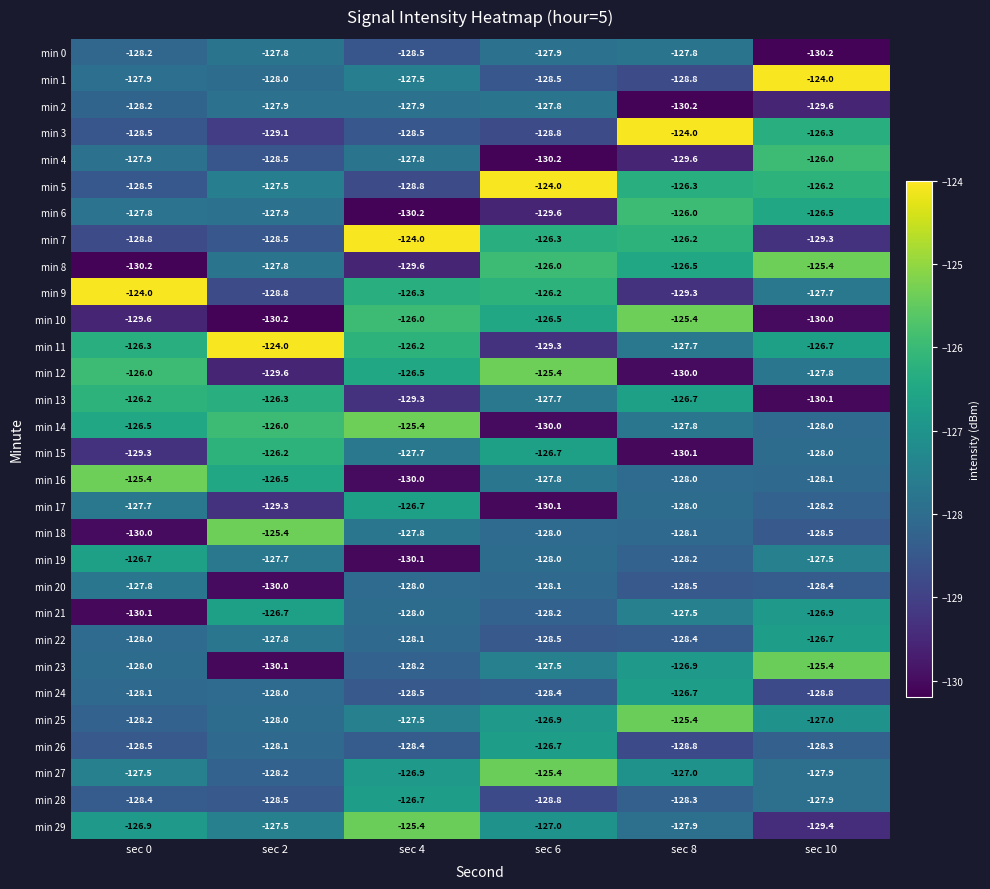

True or false: min 18 has a value of -69.6 at sec 0.

False